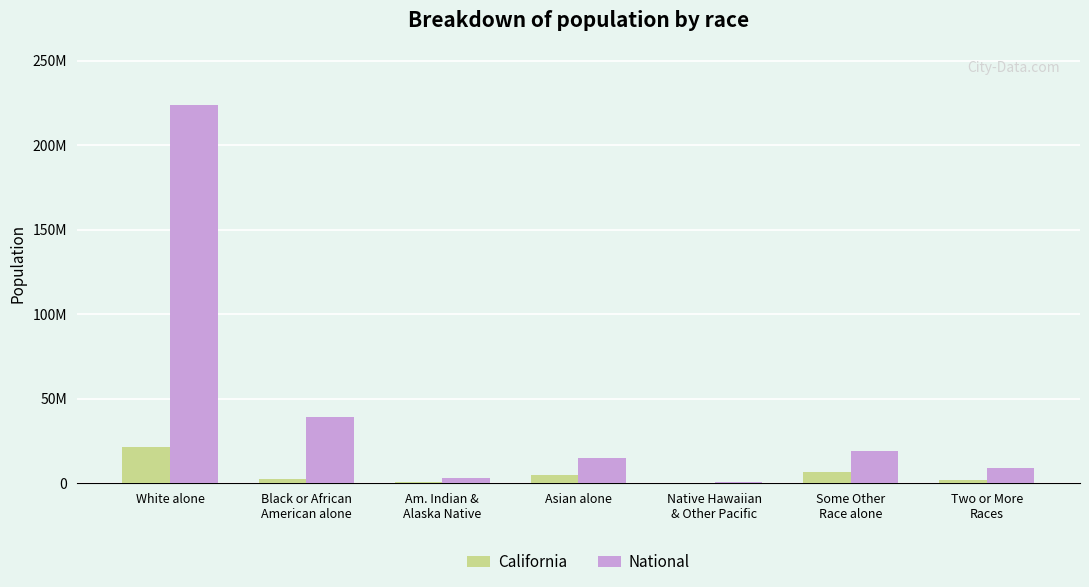

Does the chart contain stacked bars?

No